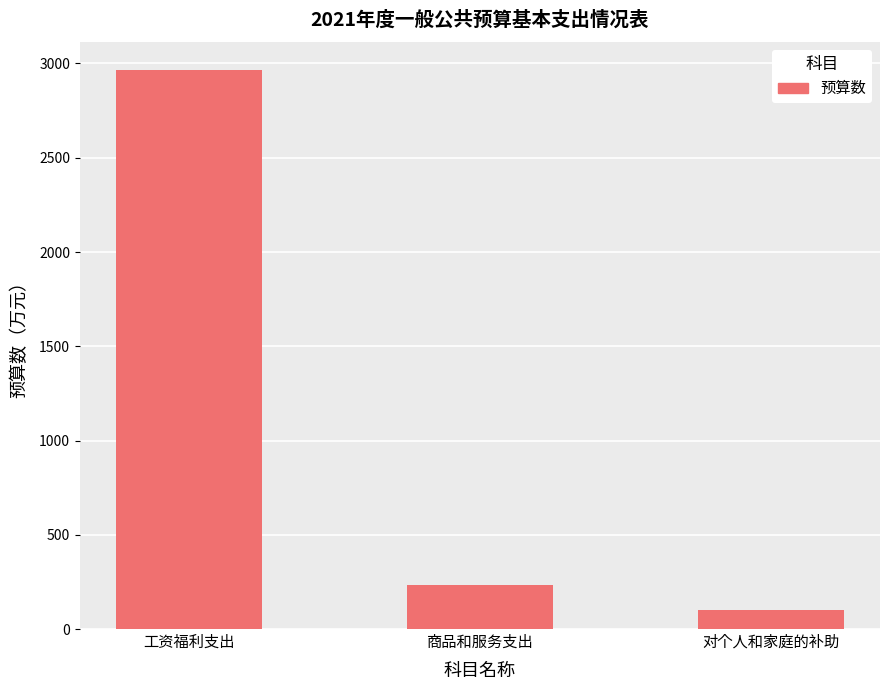

How many series are shown in this chart?

1